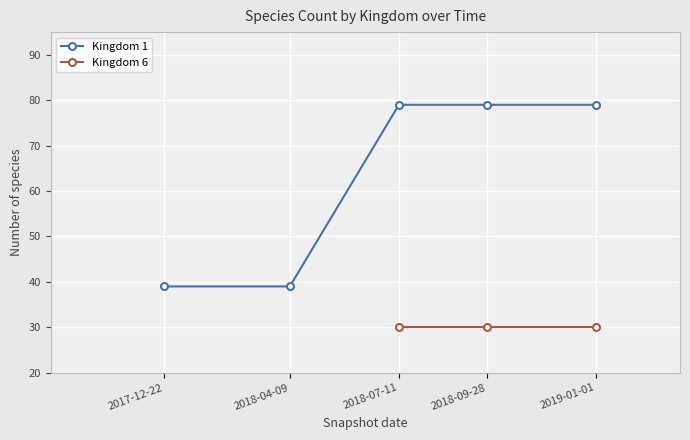

Is it true that Kingdom 1 equals 23 at 2018-04-09?

False